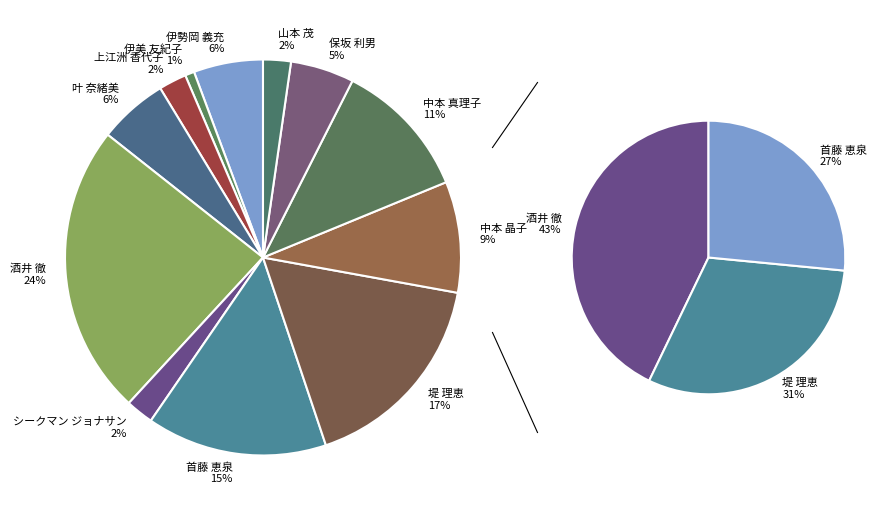

To the nearest percent, what is the average slice percentage?

8%